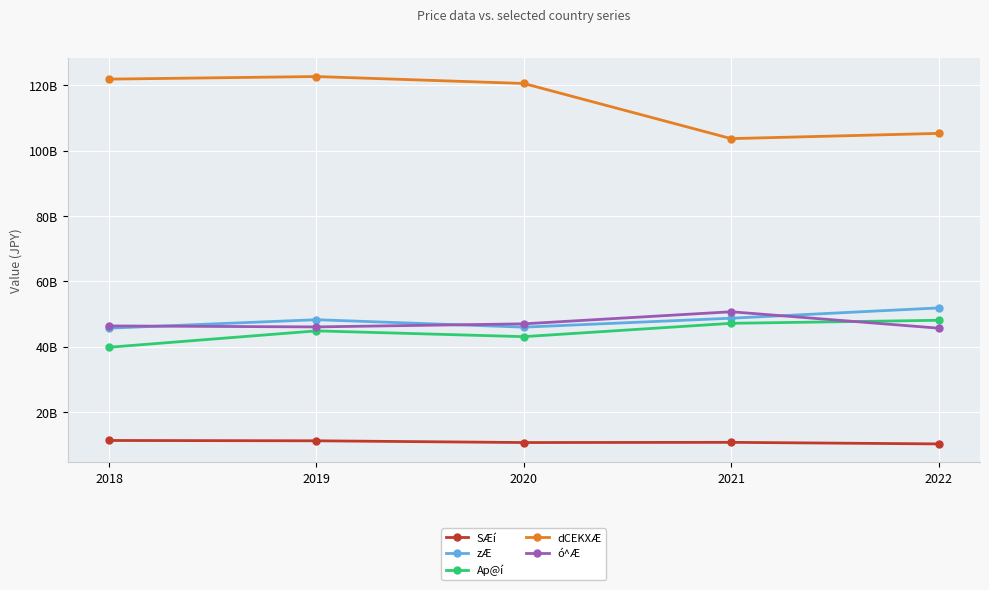

Rank the series by their maximum value, from lowest to highest.

SÆí, Ap@í, ó^Æ, zÆ, dCEKXÆ